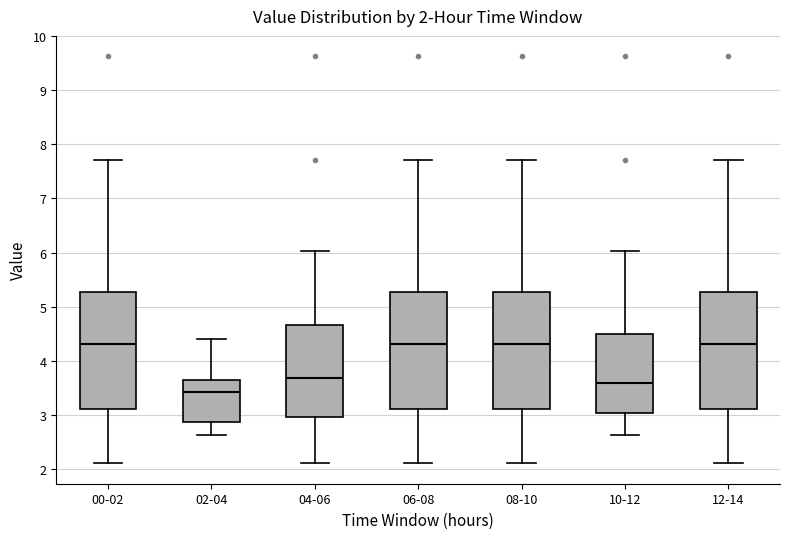

Which box's median line is the lowest?

02-04